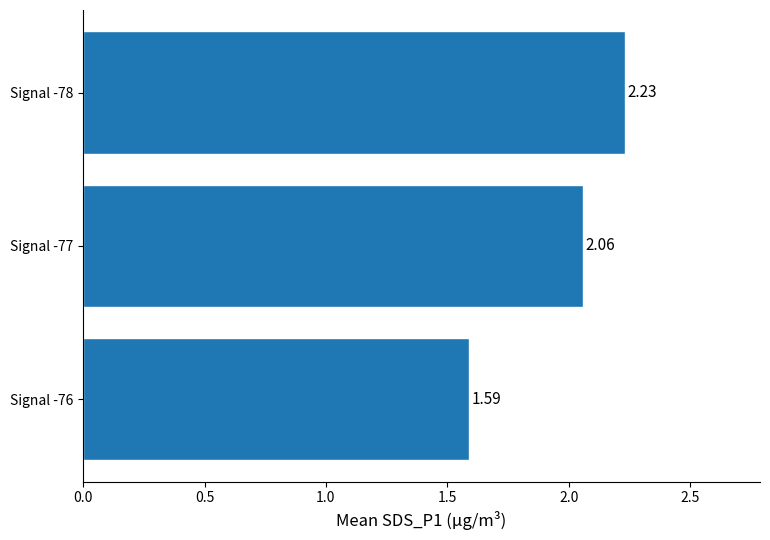

Approximately how many times larger is the value at Signal -76 compared to Signal -77?

0.8